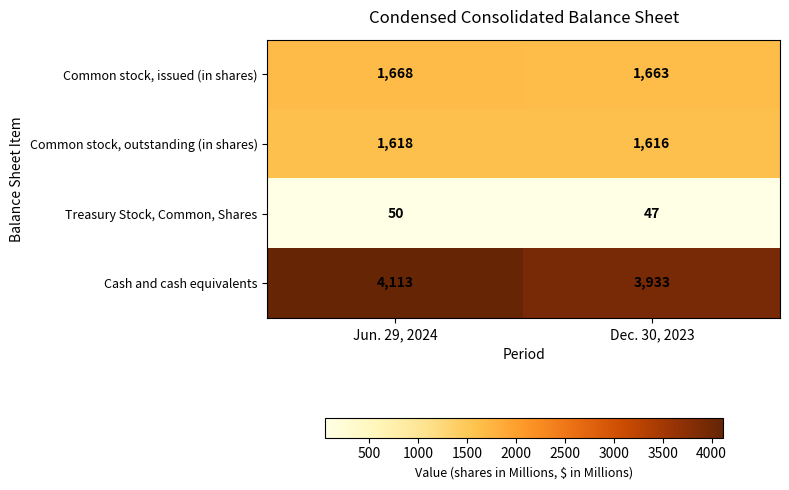

What is the total value across all series at Jun. 29, 2024?

7449